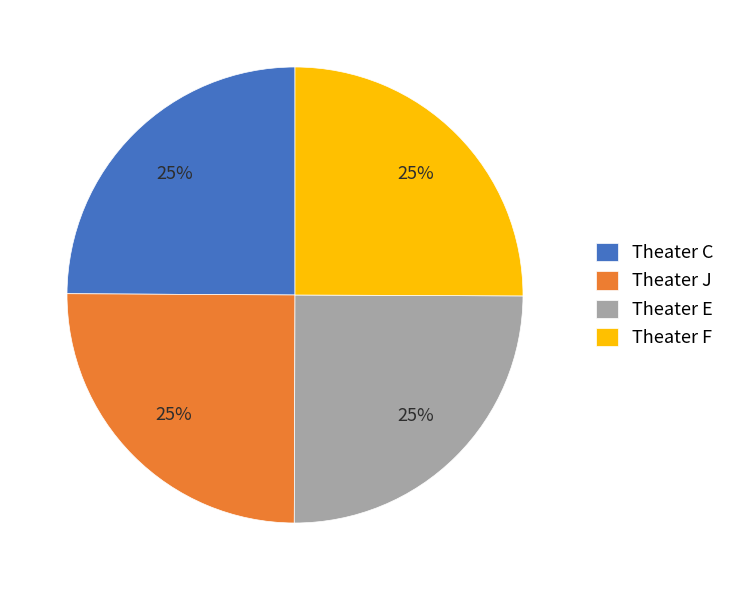

True or false: Theater C accounts for 25% of the total.

True